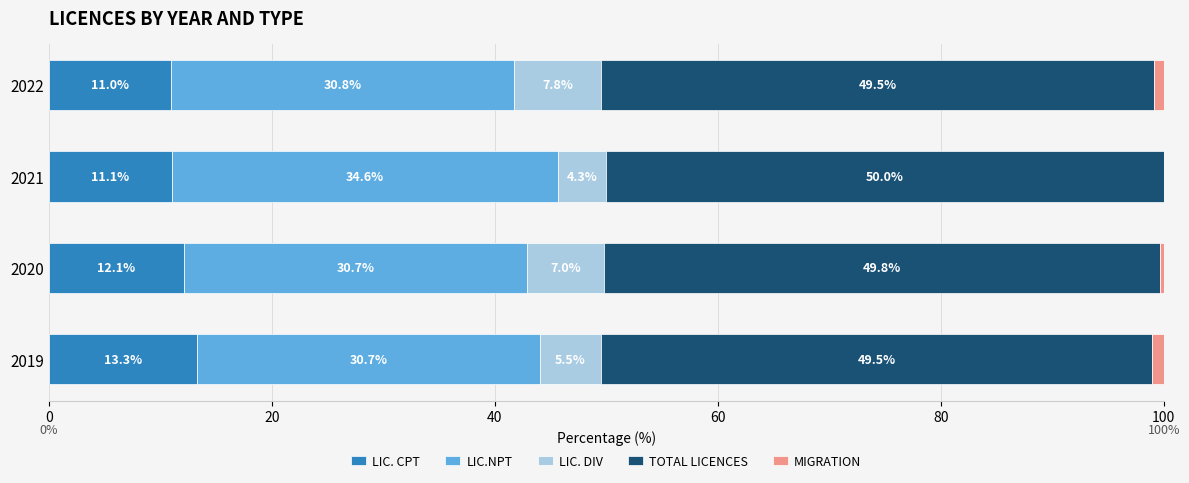

At which label does LIC. CPT reach its peak?

2019